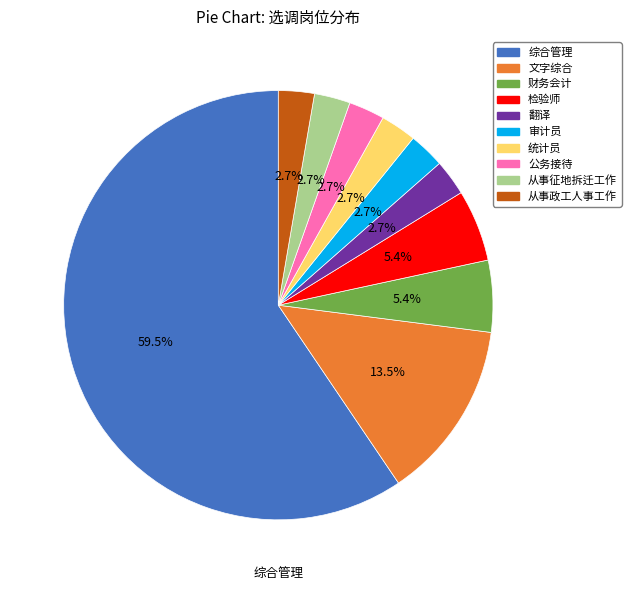

To the nearest percent, what portion does 统计员 represent?

3%